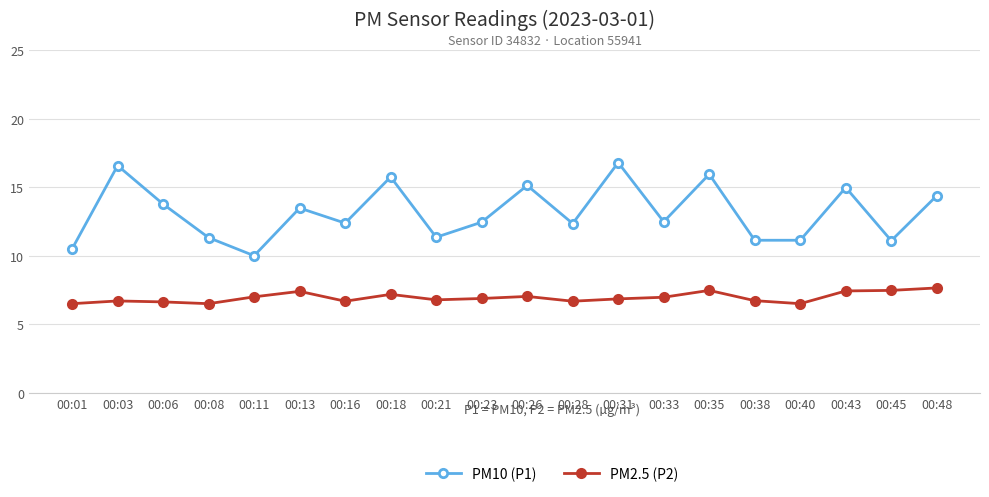

What is the value of the PM2.5 (P2) point at the 4th from the left?

6.5